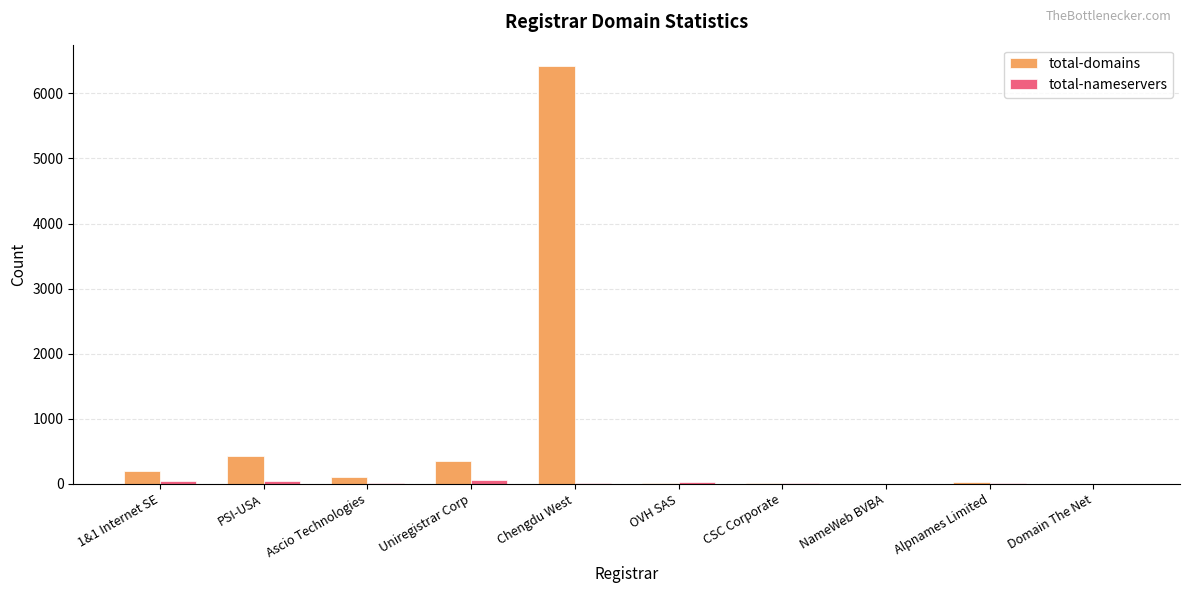

What is the sum of all total-domains values?

7560